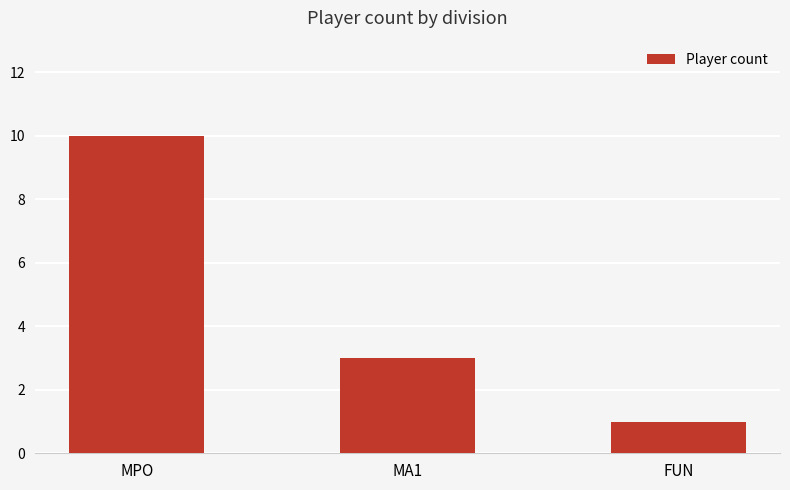

What position from the right is MPO?

3